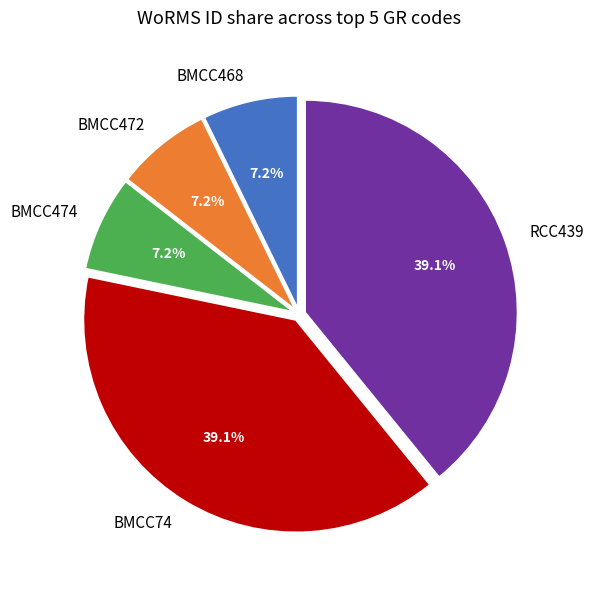

What is the ratio of the value at BMCC468 to the value at BMCC472?

1.0